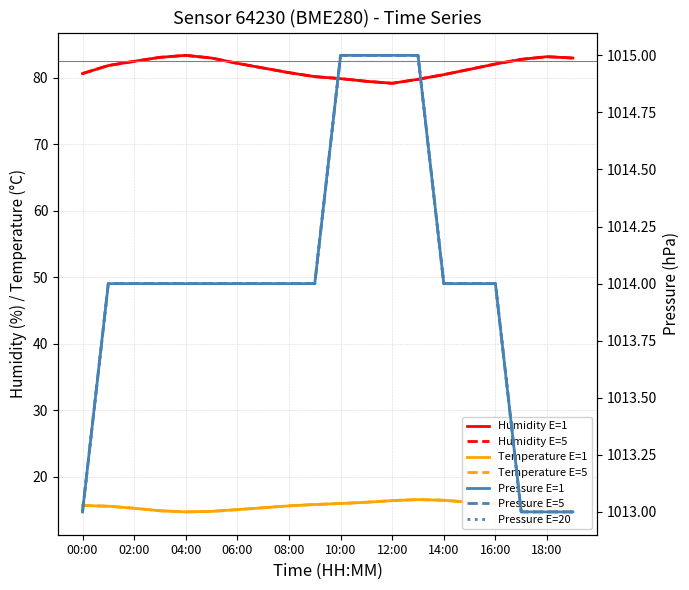

At which category is the sum across all series the highest?

04:00